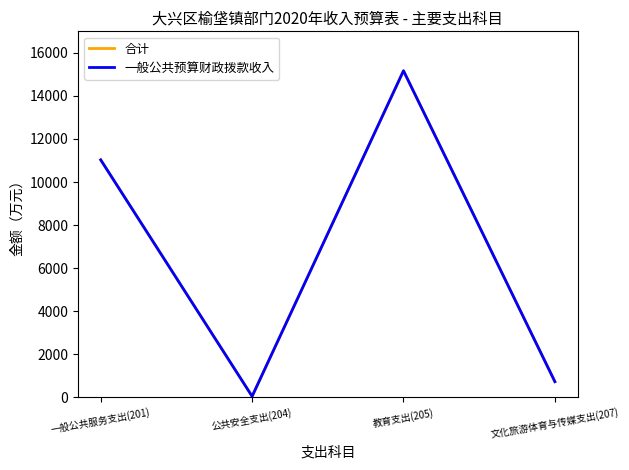

Does the chart display data point markers on the line(s)?

No